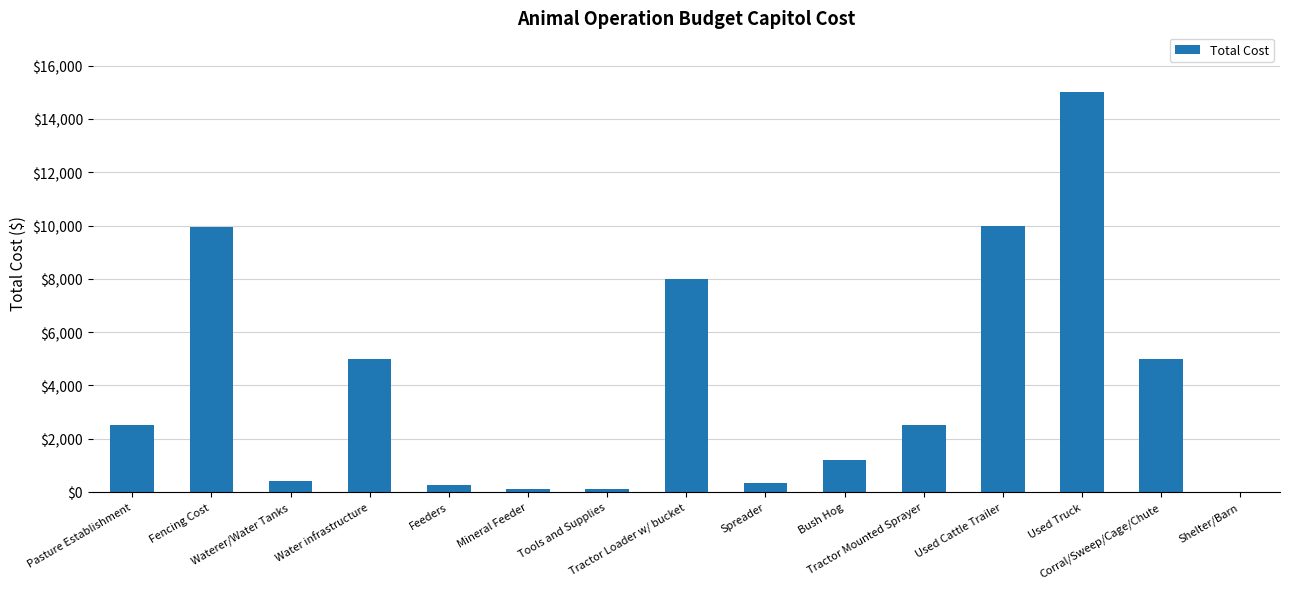

What is the greatest value displayed?

15000